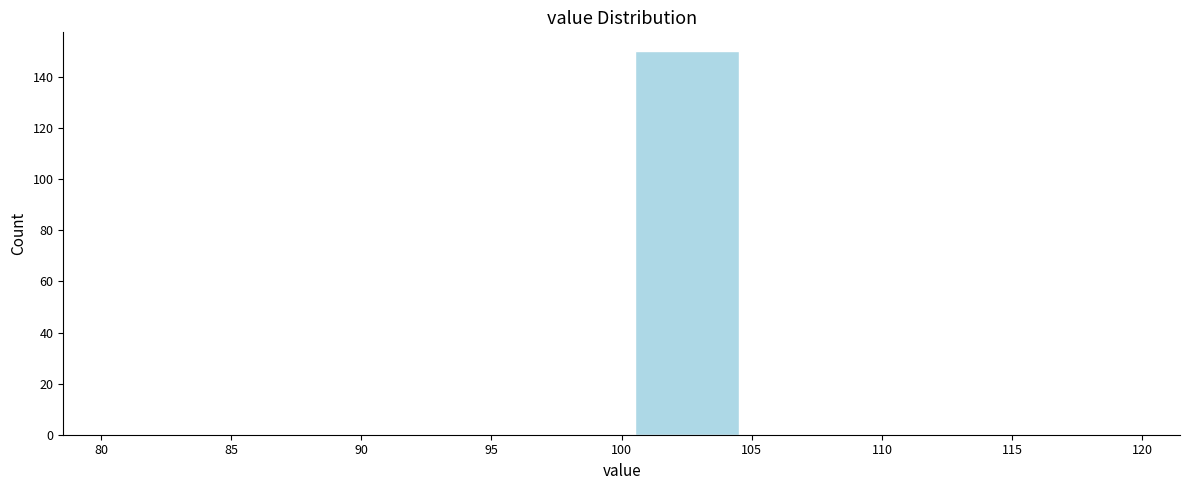

Which range on the x-axis has the tallest bar?

100 to 105